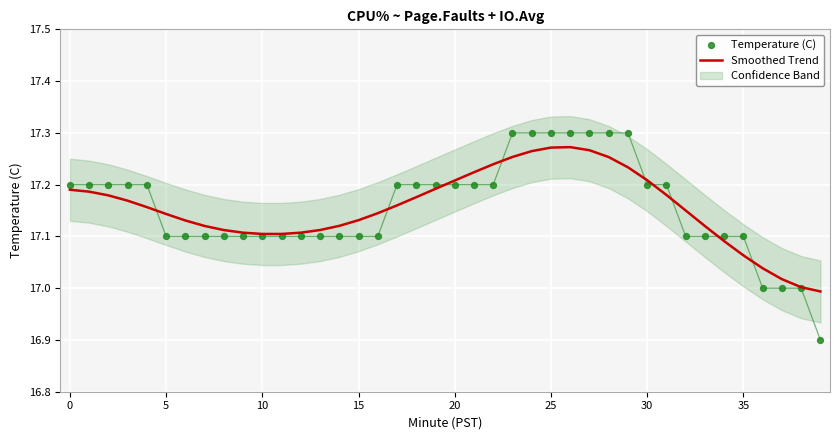

At which category is the sum across all series the highest?

26